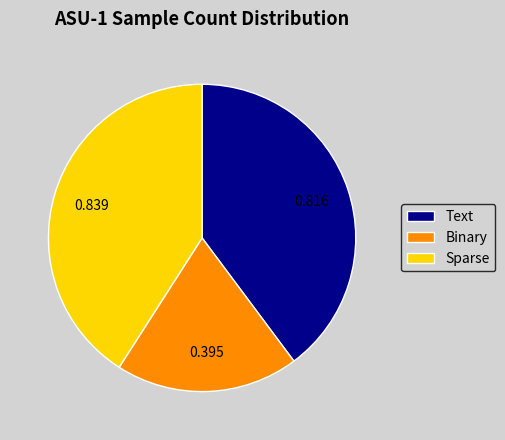

Is there any slice that represents more than half of the pie?

No